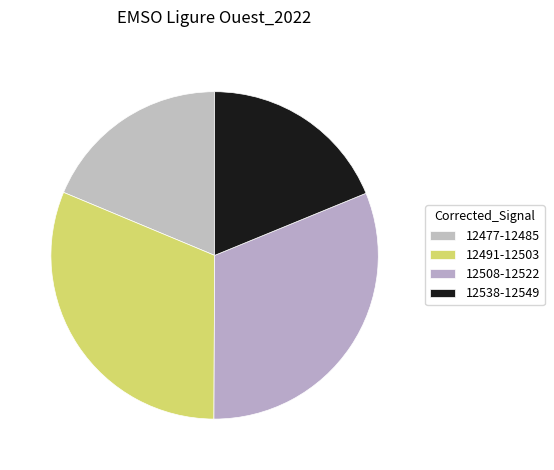

How many segments does this pie chart have?

4